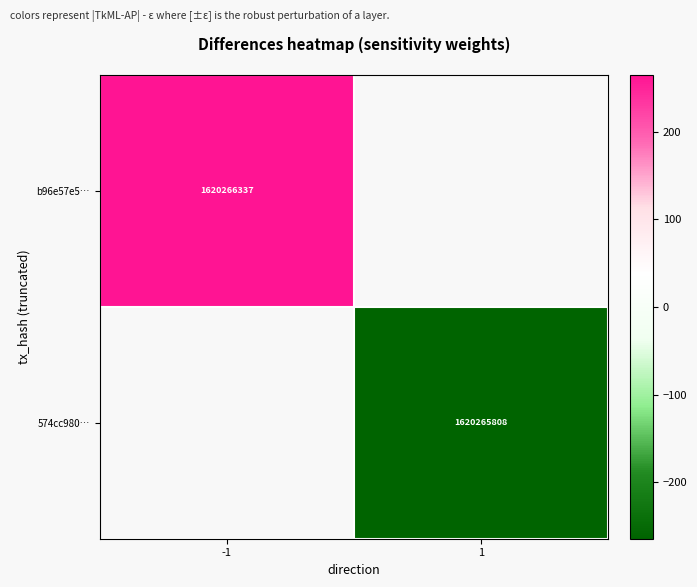

Is it true that b96e57e5… equals 2108397599.4 at -1?

False